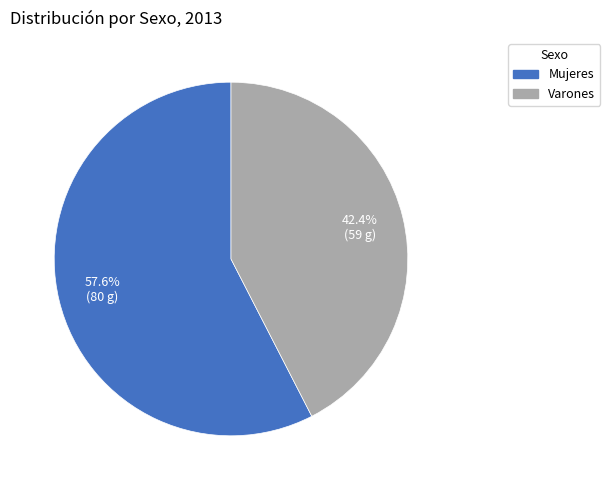

Which category accounts for the majority?

Mujeres